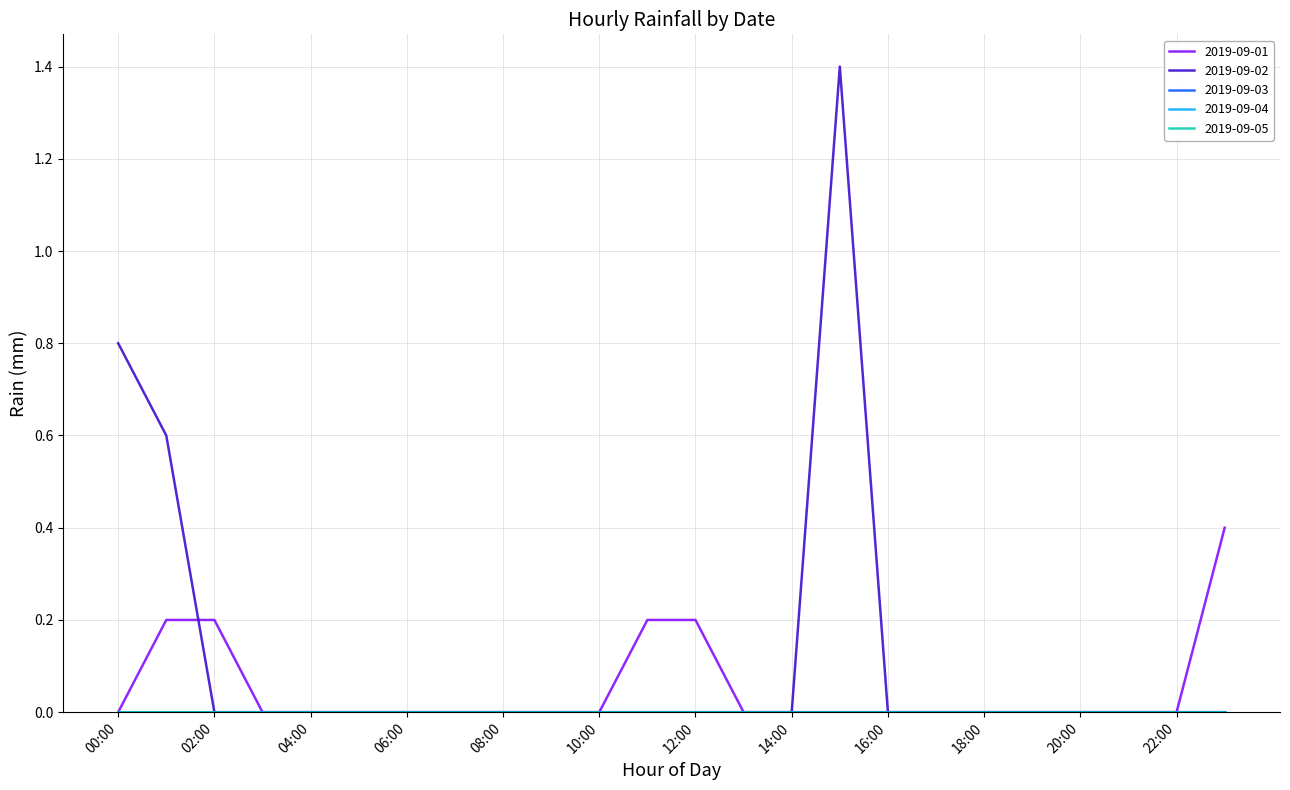

Rank the categories by 2019-09-02 value from highest to lowest.

15:00, 00:00, 01:00, 02:00, 03:00, 04:00, 05:00, 06:00, 07:00, 08:00, 09:00, 10:00, 11:00, 12:00, 13:00, 14:00, 16:00, 17:00, 18:00, 19:00, 20:00, 21:00, 22:00, 23:00